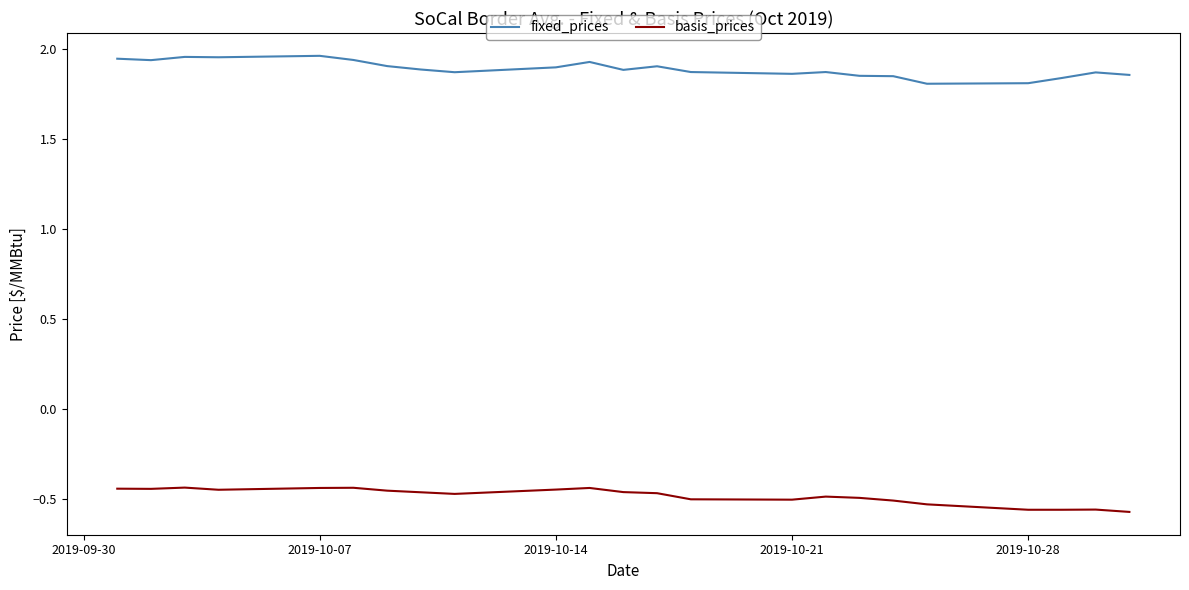

True or false: basis_prices and fixed_prices intersect in this chart.

False